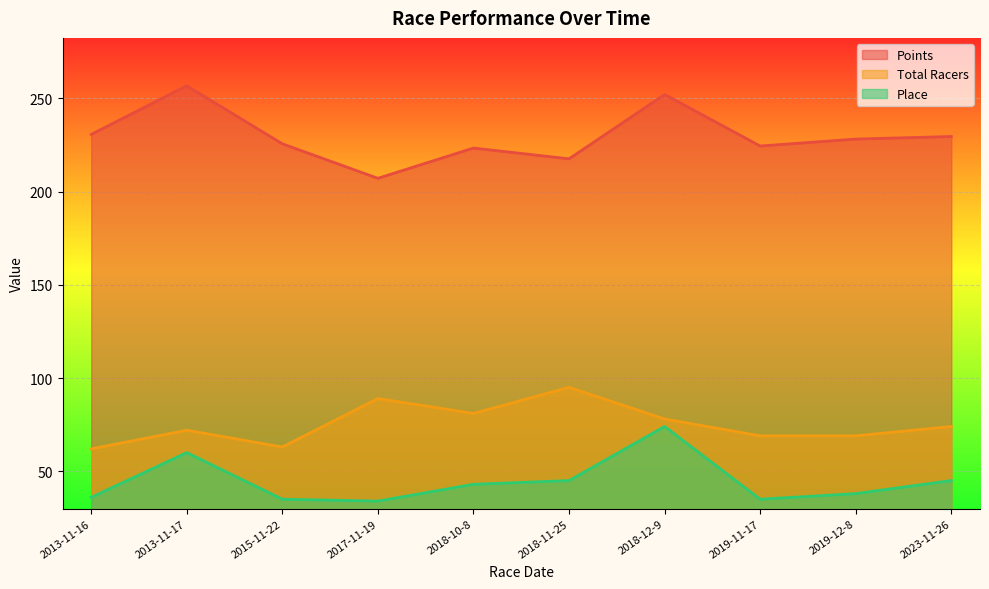

Rank the series by their average value, from lowest to highest.

Place, Total Racers, Points